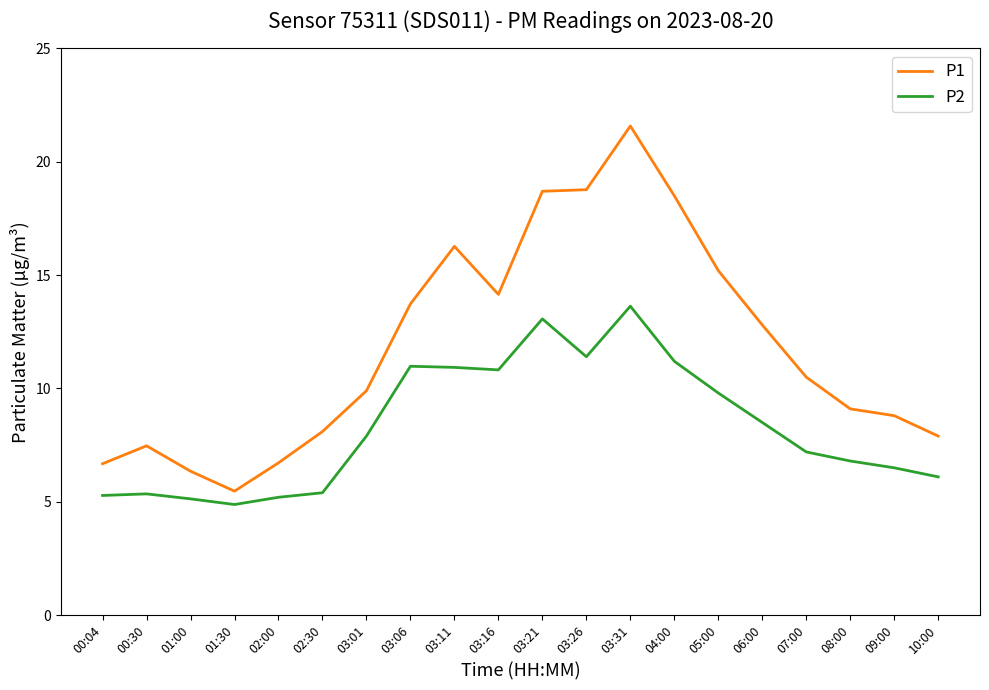

In P2, how many points are lower than both neighbors (excluding endpoints)?

3